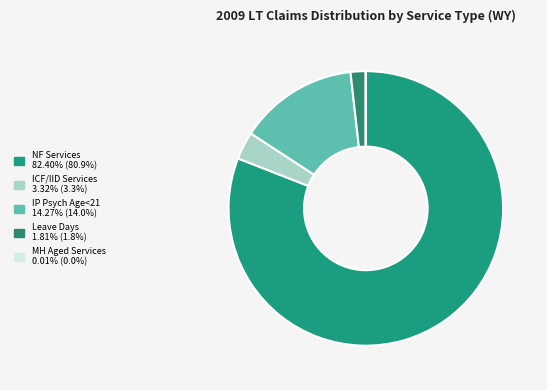

To the nearest percent, what portion does ICF/IID Services represent?

3%